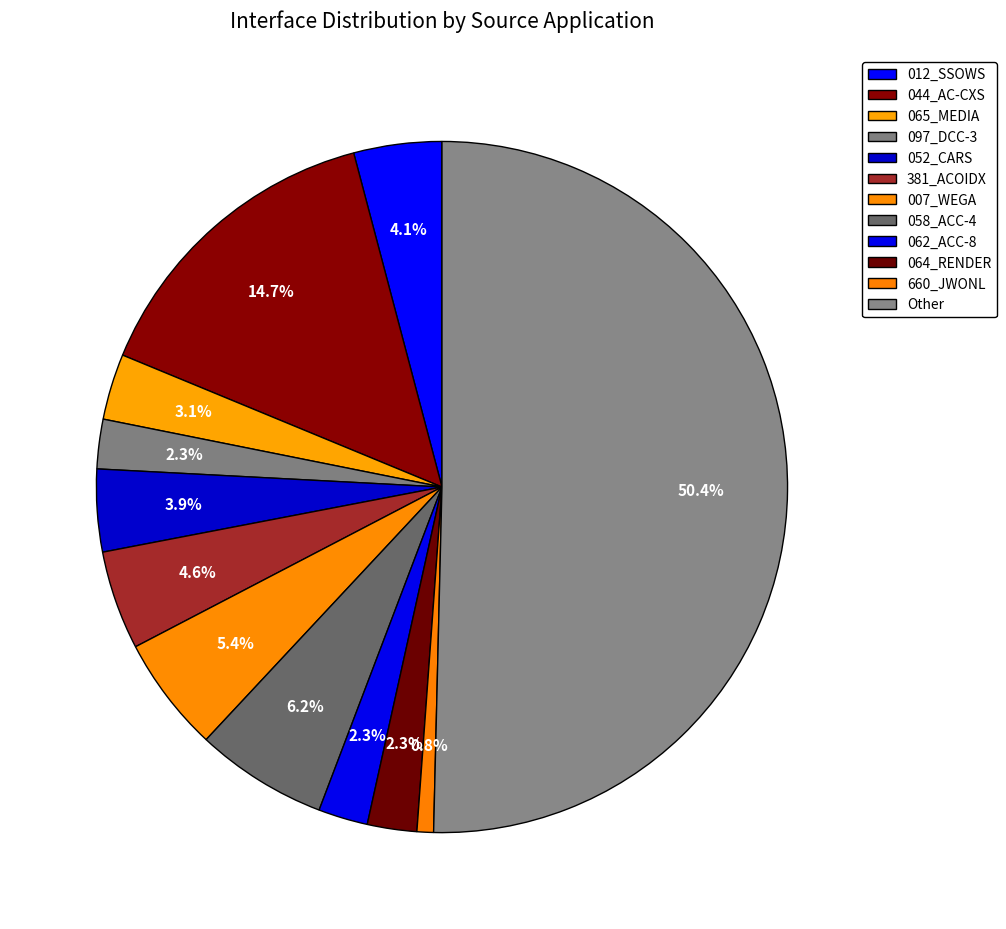

How many slices are in this pie chart?

12